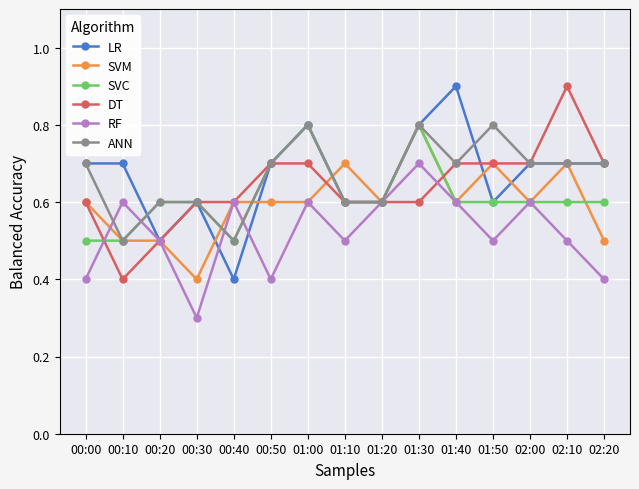

The value of ANN at 01:40 is 0.7. True or false?

True